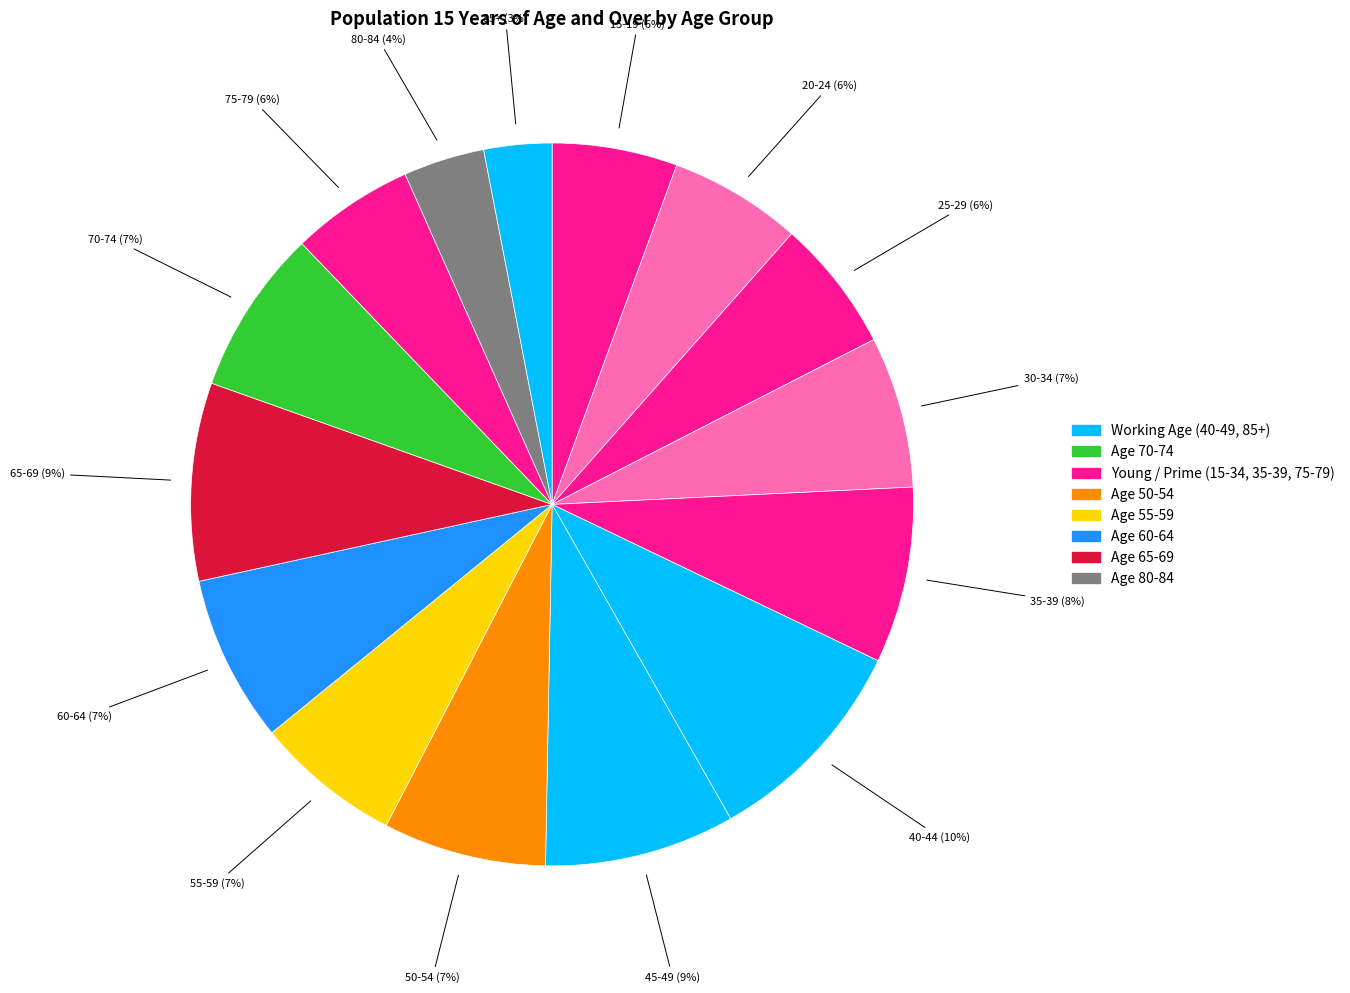

How many segments does this pie chart have?

15